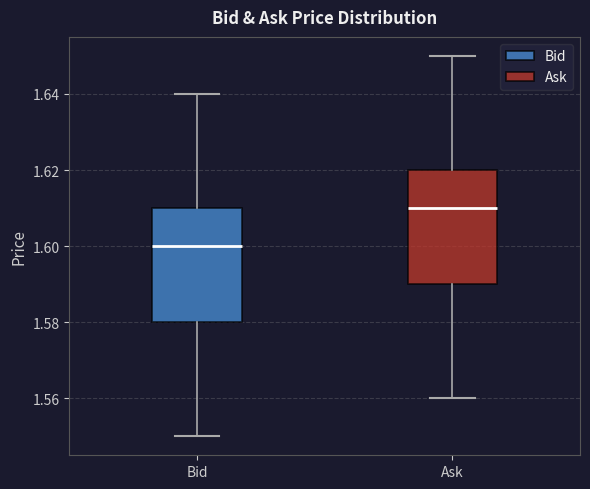

Reading left to right, read every box against the y-axis: the position of its median line, the range the box covers, and the ends of its whiskers. The values are not printed on the chart, so give them approximately, as read against the axis.

Bid: median 1.60, box 1.58 to 1.61, whiskers 1.55 to 1.64
Ask: median 1.61, box 1.59 to 1.62, whiskers 1.56 to 1.65